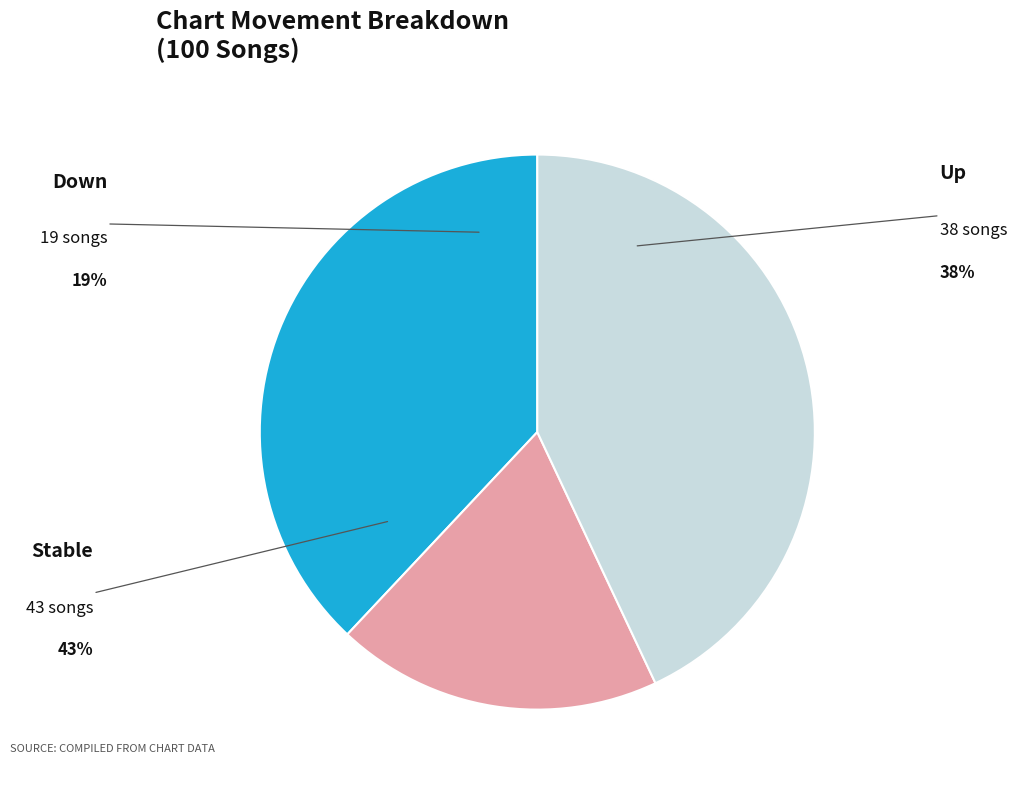

To the nearest percent, what is the difference between the largest and smallest slice percentages?

24%